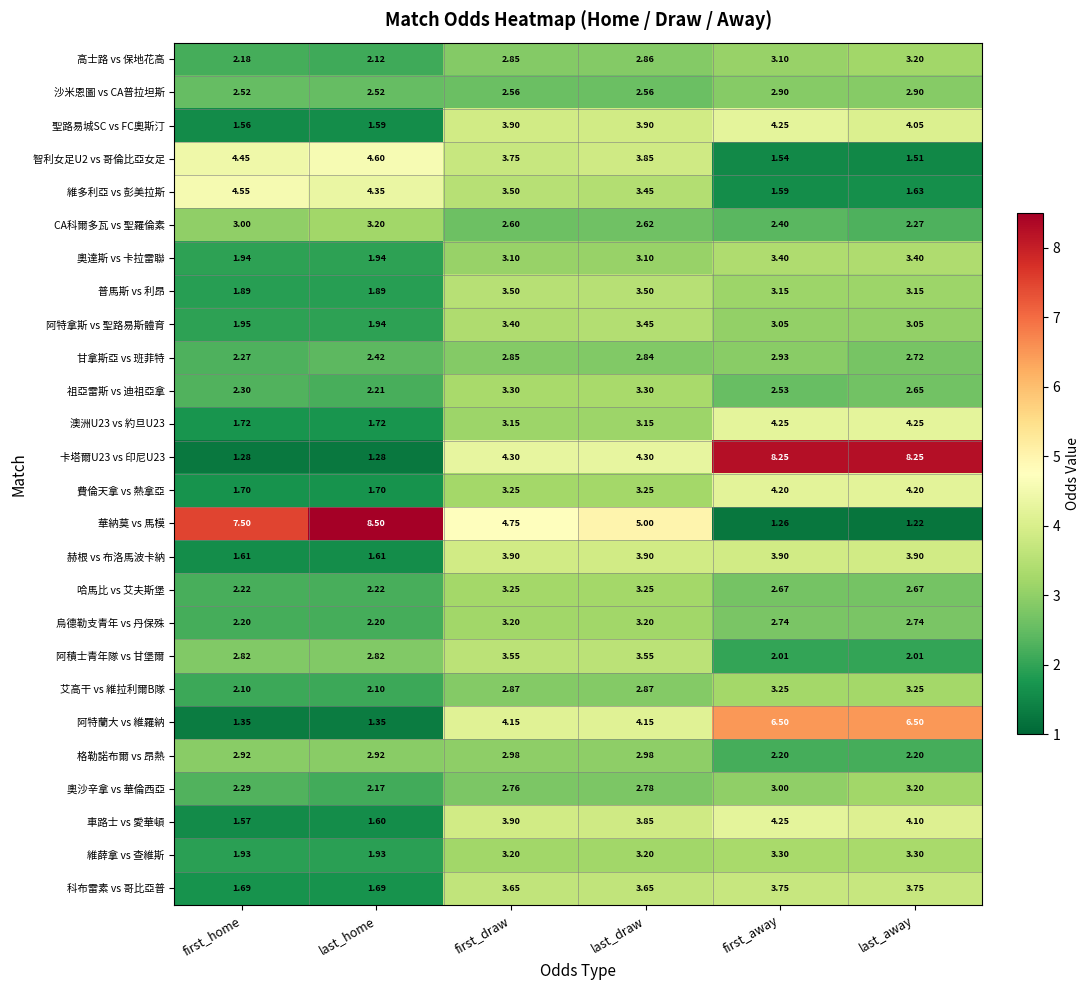

At which label does 智利女足U2 vs 哥倫比亞女足 reach its minimum?

last_away